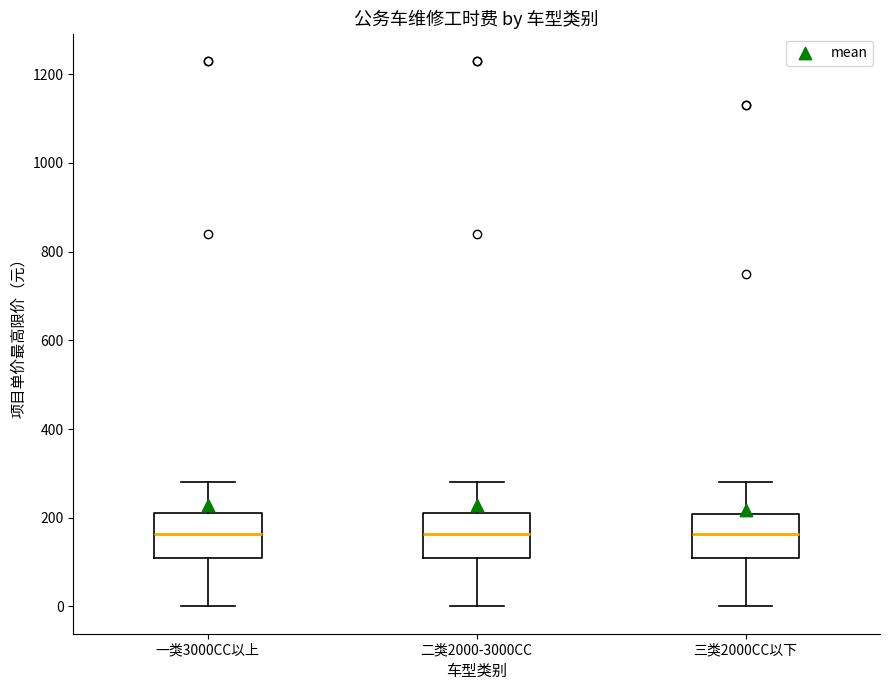

Reading left to right, read every box against the y-axis: the position of its median line, the range the box covers, and the ends of its whiskers. The values are not printed on the chart, so give them approximately, as read against the axis.

一类3000CC以上: median 160, box 120 to 220, whiskers 0 to 280
二类2000-3000CC: median 160, box 120 to 220, whiskers 0 to 280
三类2000CC以下: median 160, box 120 to 200, whiskers 0 to 280